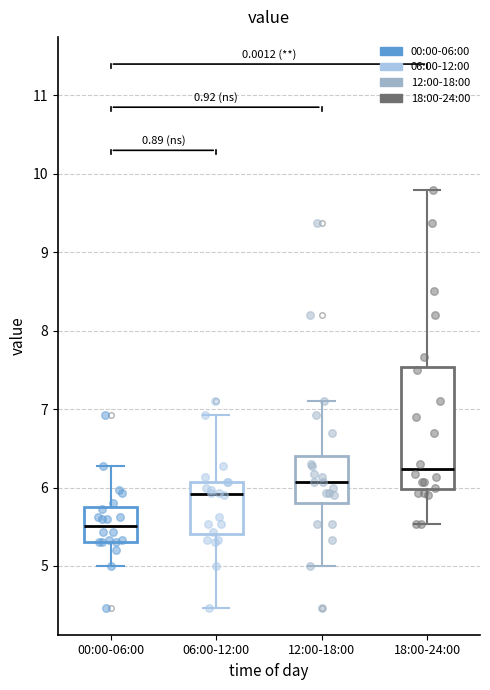

Reading left to right, read every box against the y-axis: the position of its median line, the range the box covers, and the ends of its whiskers. The values are not printed on the chart, so give them approximately, as read against the axis.

00:00-06:00: median 5.5, box 5.3 to 5.7, whiskers 5.0 to 6.3
06:00-12:00: median 5.9, box 5.4 to 6.1, whiskers 4.5 to 6.9
12:00-18:00: median 6.1, box 5.8 to 6.4, whiskers 5.0 to 7.1
18:00-24:00: median 6.2, box 6.0 to 7.5, whiskers 5.5 to 9.8